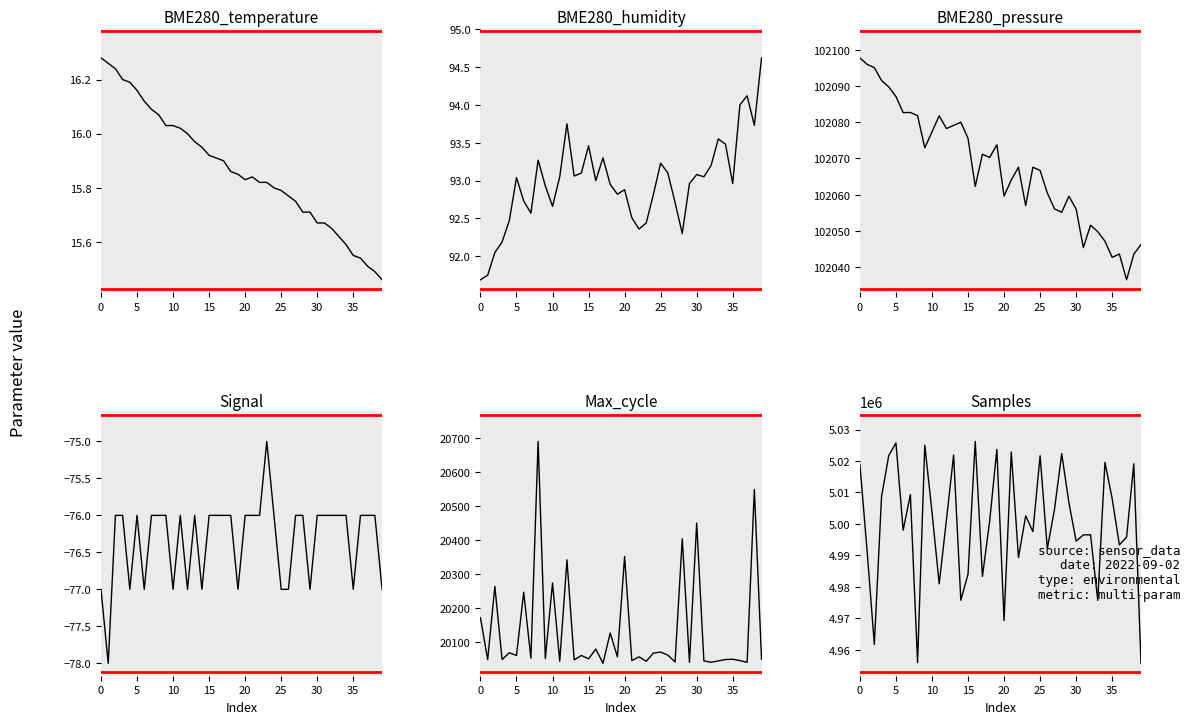

Reading left to right, transcribe all the data shown in this chart.

BME280_temperature: 16.3	16.3	16.2	16.2	16.2	16.2	16.1	16.1	16.1	16.0	16.0	16.0	16.0	16.0	15.9	15.9	15.9	15.9	15.9	15.8	15.8	15.8	15.8	15.8	15.8	15.8	15.8	15.8	15.7	15.7	15.7	15.7	15.7	15.6	15.6	15.6	15.5	15.5	15.5	15.5
BME280_humidity: 91.7	91.8	92.0	92.2	92.5	93.0	92.7	92.6	93.3	92.9	92.7	93.0	93.8	93.1	93.1	93.5	93.0	93.3	93.0	92.8	92.9	92.5	92.4	92.4	92.8	93.2	93.1	92.7	92.3	93.0	93.1	93.0	93.2	93.5	93.5	93.0	94.0	94.1	93.7	94.6
BME280_pressure: 102097.8	102096.0	102095.1	102091.5	102089.8	102087.1	102082.7	102082.7	102081.8	102072.9	102077.3	102081.8	102078.2	102079.1	102080.0	102075.6	102062.3	102071.2	102070.3	102073.8	102059.6	102064.1	102067.6	102057.0	102067.6	102066.7	102060.5	102056.1	102055.2	102059.6	102056.0	102045.4	102051.6	102049.8	102047.2	102042.7	102043.6	102036.5	102043.6	102046.2
Signal: -77.0	-78.0	-76.0	-76.0	-77.0	-76.0	-77.0	-76.0	-76.0	-76.0	-77.0	-76.0	-77.0	-76.0	-77.0	-76.0	-76.0	-76.0	-76.0	-77.0	-76.0	-76.0	-76.0	-75.0	-76.0	-77.0	-77.0	-76.0	-76.0	-77.0	-76.0	-76.0	-76.0	-76.0	-76.0	-77.0	-76.0	-76.0	-76.0	-77.0
Max_cycle: 20172.0	20049.0	20264.0	20049.0	20069.0	20061.0	20247.0	20053.0	20690.0	20052.0	20274.0	20044.0	20342.0	20048.0	20061.0	20051.0	20080.0	20038.0	20127.0	20057.0	20352.0	20046.0	20057.0	20044.0	20068.0	20071.0	20062.0	20042.0	20404.0	20041.0	20450.0	20045.0	20041.0	20045.0	20049.0	20050.0	20046.0	20041.0	20549.0	20050.0
Samples: 5018875.0	4991328.0	4961694.0	5008679.0	5021711.0	5025714.0	4997981.0	5009310.0	4955886.0	5025054.0	5003740.0	4980922.0	5001205.0	5021877.0	4975721.0	4984003.0	5026219.0	4983300.0	5000818.0	5023672.0	4969296.0	5022864.0	4989308.0	5002565.0	4997544.0	5021655.0	4992095.0	5004663.0	5022316.0	5006708.0	4994493.0	4996521.0	4996519.0	4975687.0	5019584.0	5008025.0	4993332.0	4995776.0	5019102.0	4955683.0